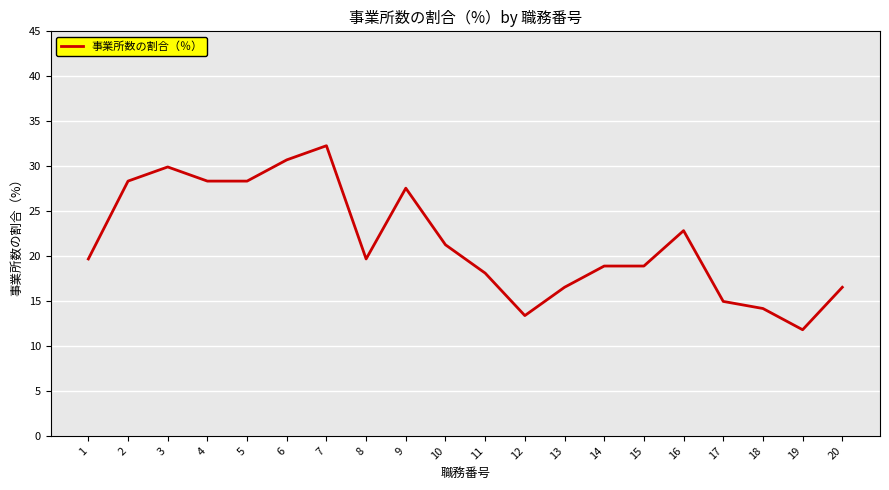

The value at 12 is 13.4. True or false?

True